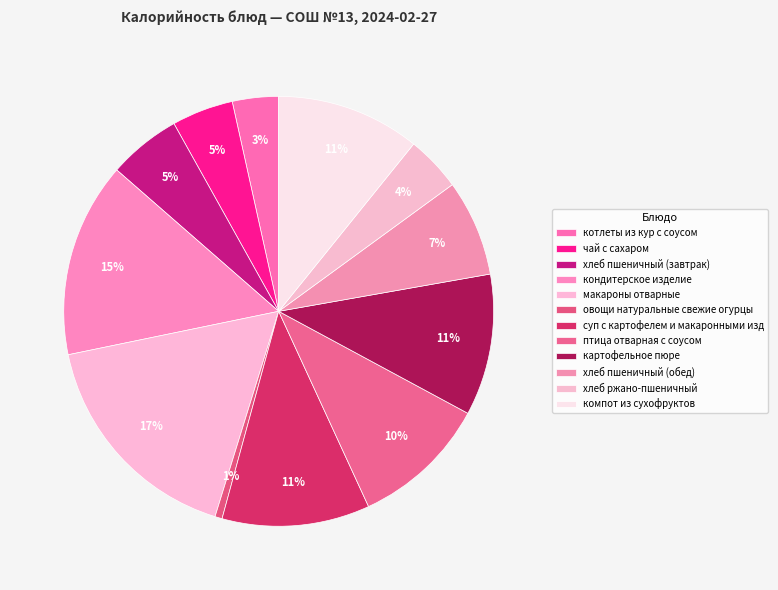

What percentage is the котлеты из кур с соусом slice, to the nearest percent?

3%